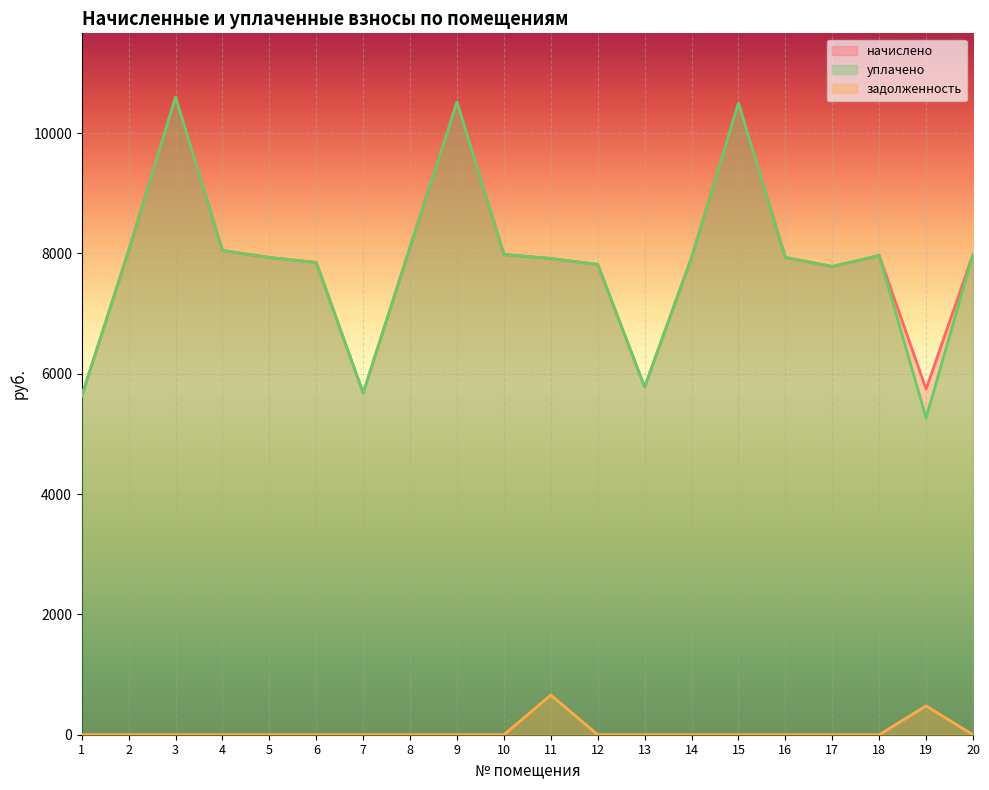

At which label is уплачено closest to 7932?

5